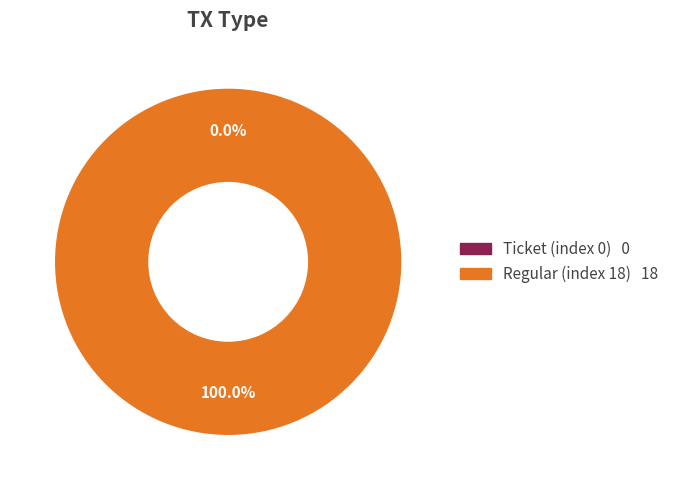

Is there any slice that represents more than half of the pie?

Yes